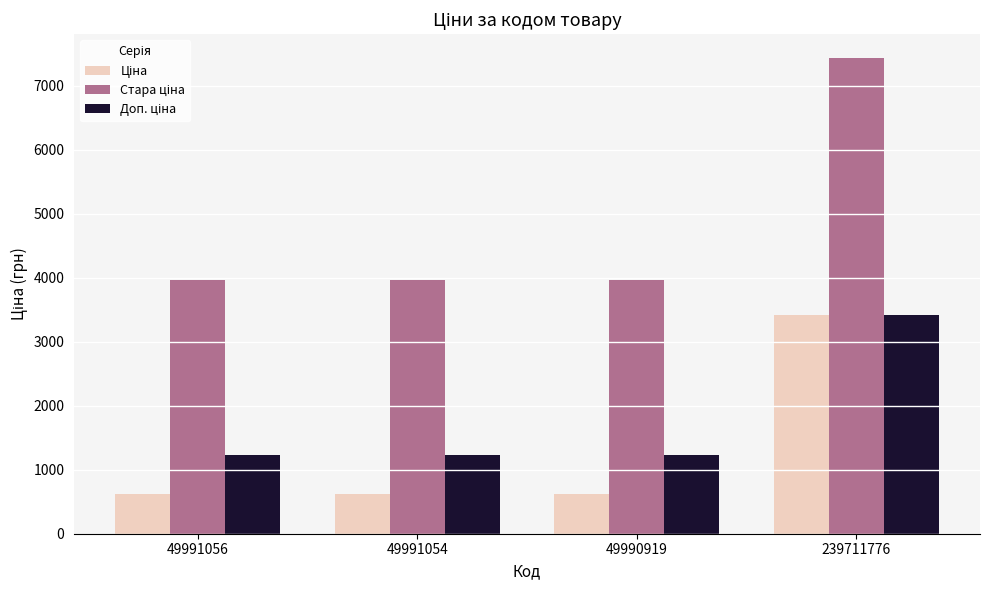

At how many categories does at least one series exceed 1364?

4